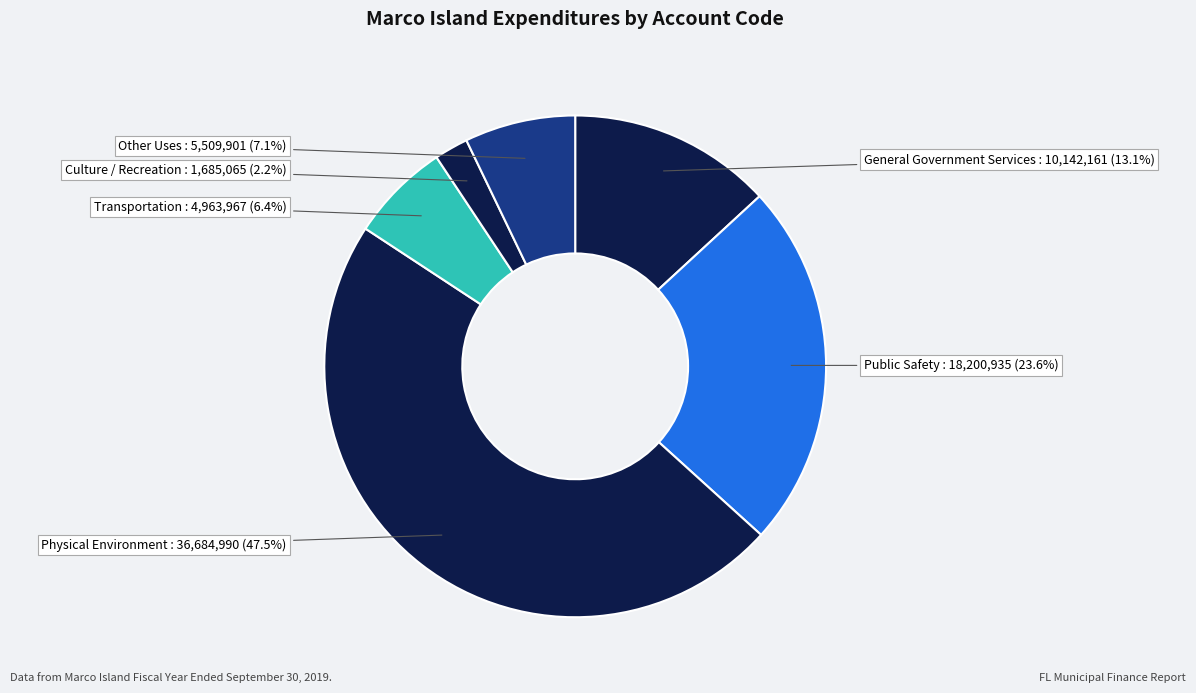

True or false: General Government Services accounts for 7% of the total.

False